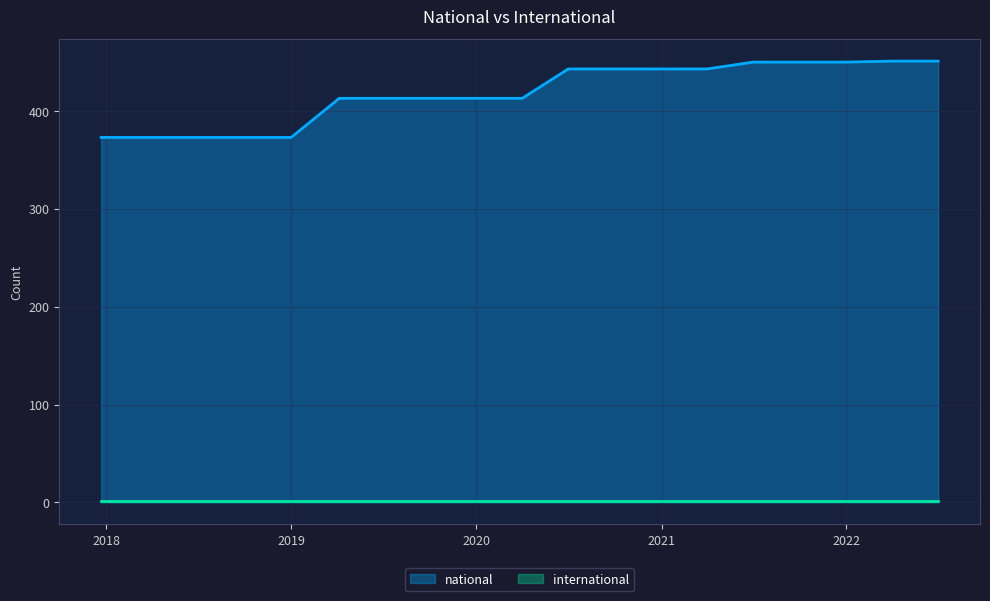

Which series has the largest range (max minus min)?

national